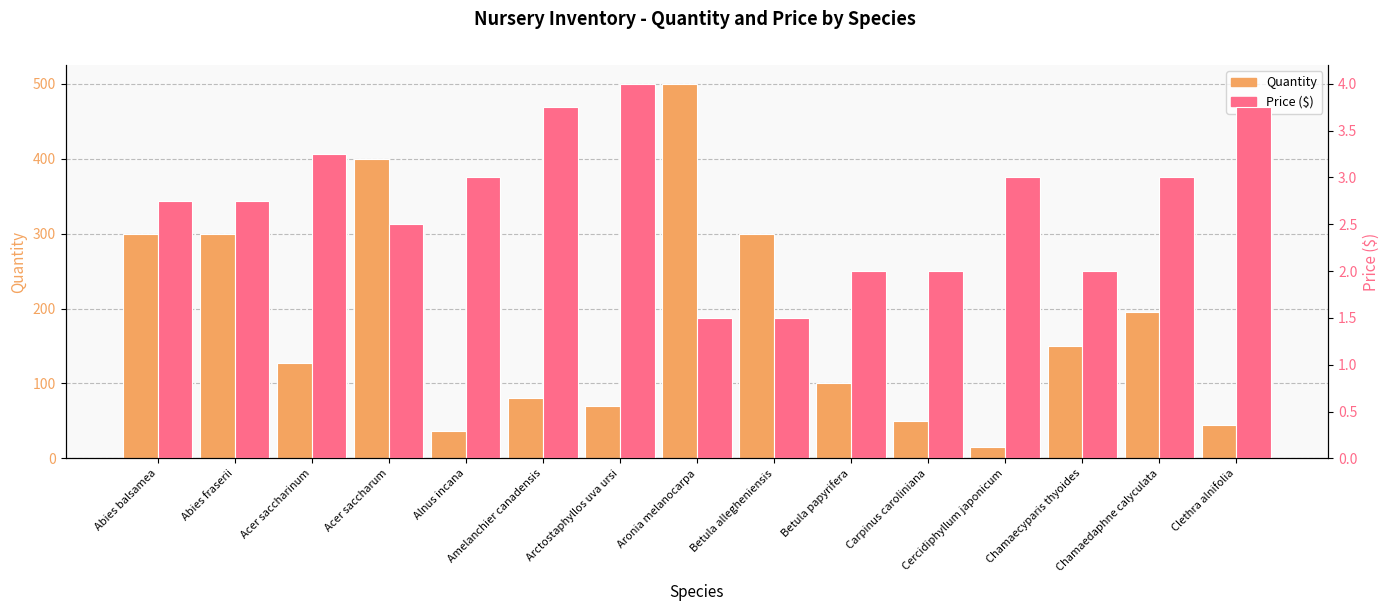

Which label corresponds to the smallest value in the chart?

Aronia melanocarpa